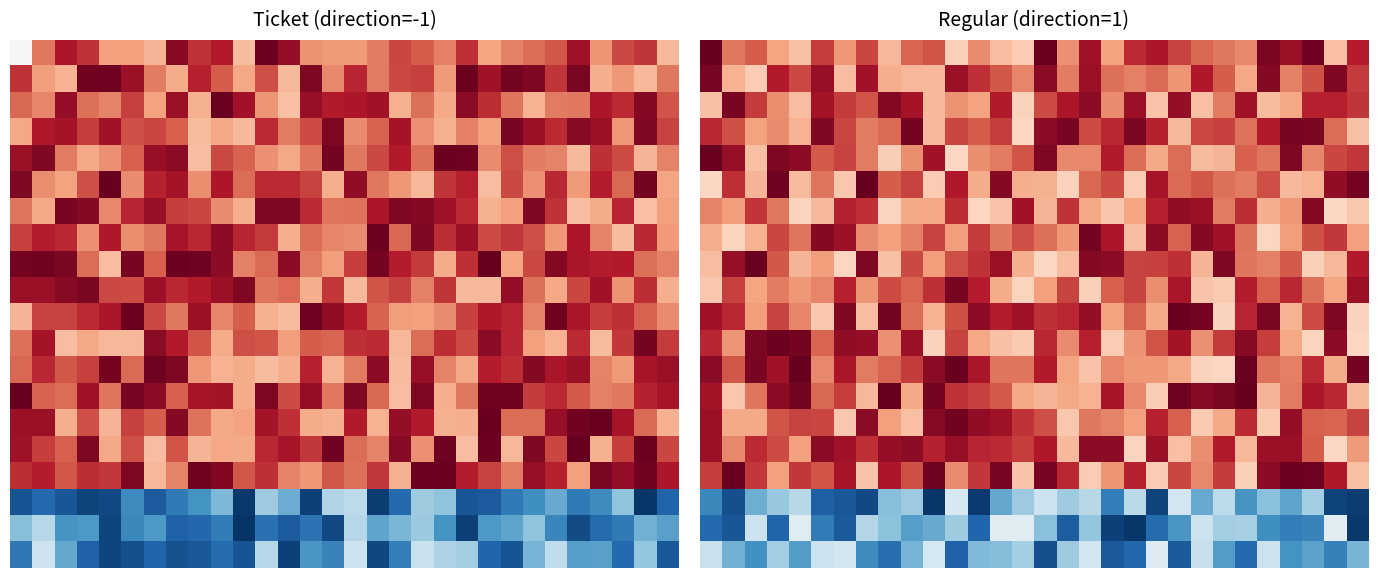

Which has a higher value, 20 or 9?

20